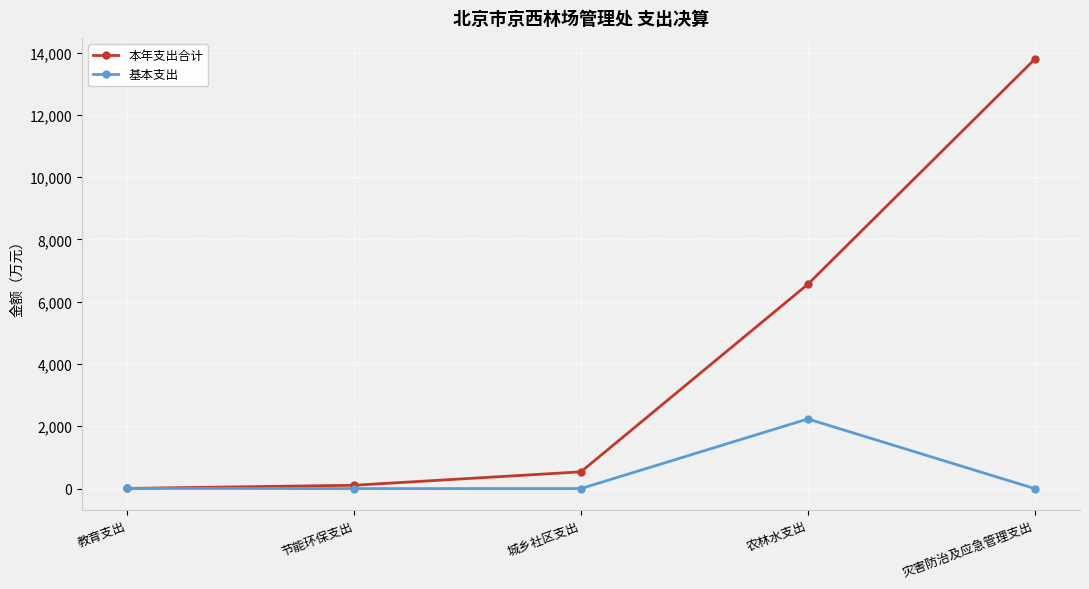

Which series has the largest total across all categories?

本年支出合计